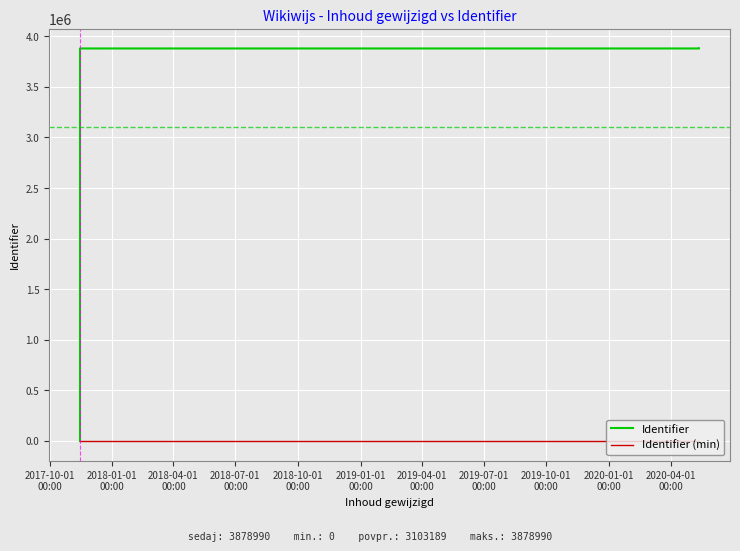

Rank the categories by Identifier (min) value from highest to lowest.

2017-10-01
00:00, 2018-01-01
00:00, 2018-04-01
00:00, 2018-07-01
00:00, 2018-10-01
00:00